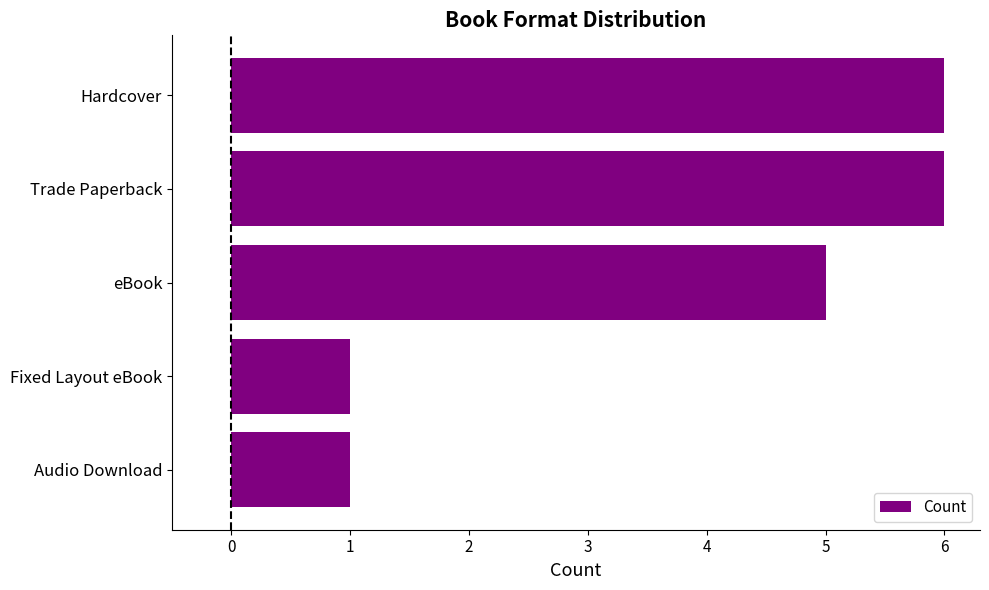

What is the greatest value displayed?

6